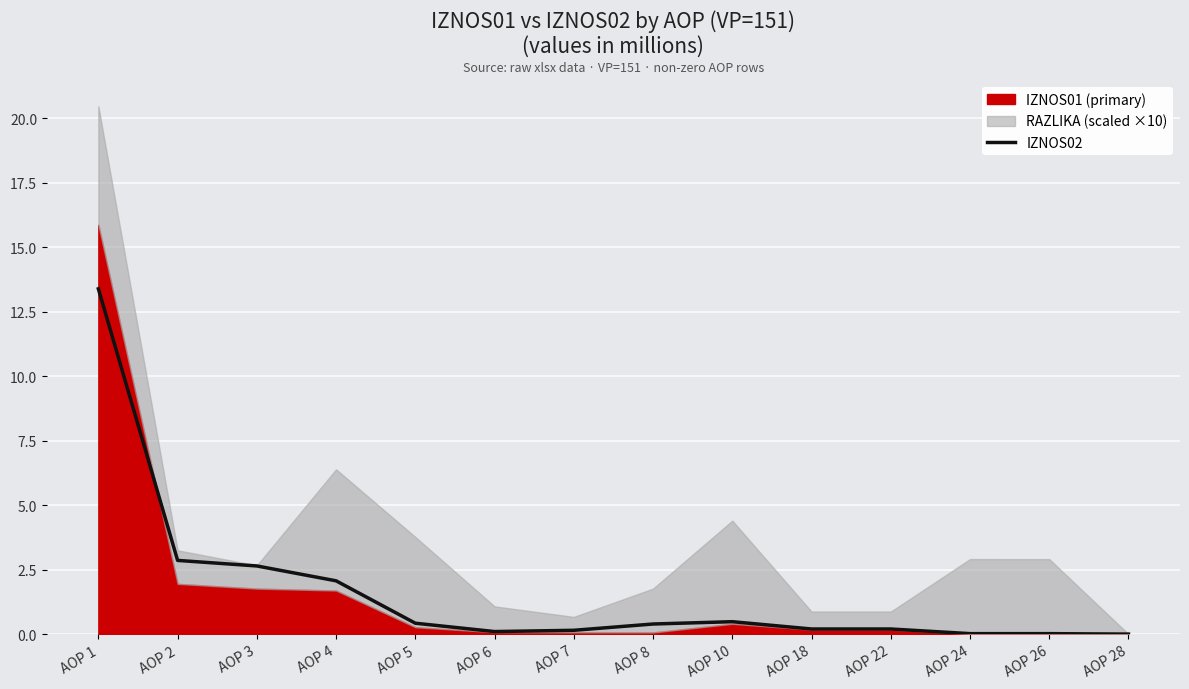

Which has a higher value, AOP 28 or AOP 8?

AOP 8